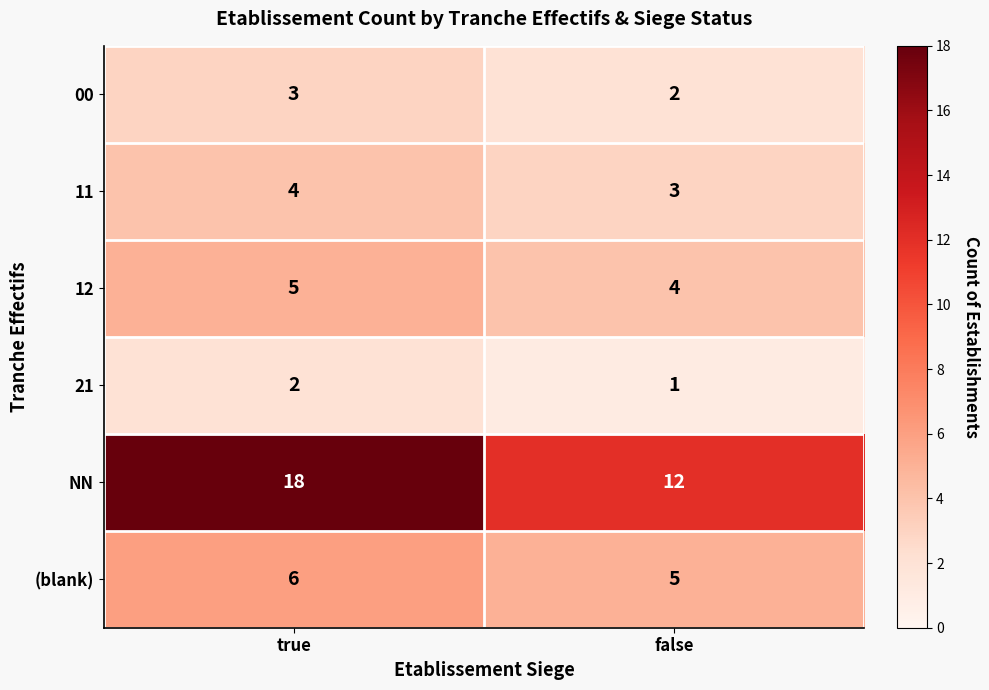

Where is 12 nearest to the value 4?

false